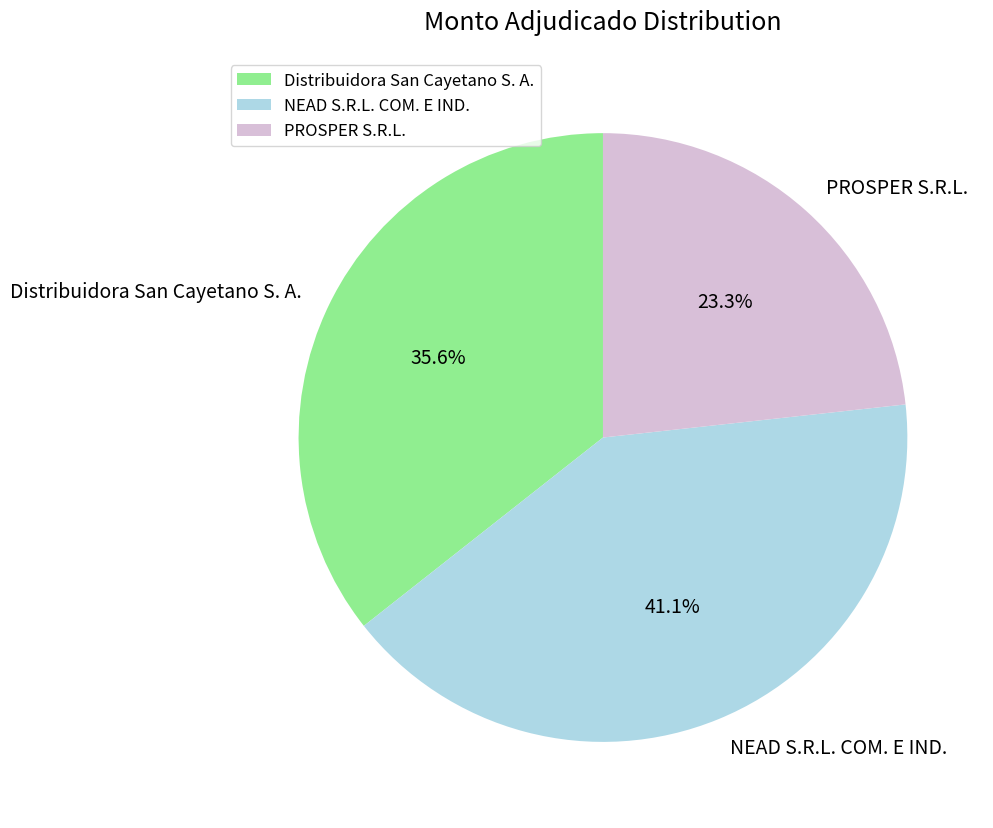

Which has a higher value, Distribuidora San Cayetano S. A. or NEAD S.R.L. COM. E IND.?

NEAD S.R.L. COM. E IND.